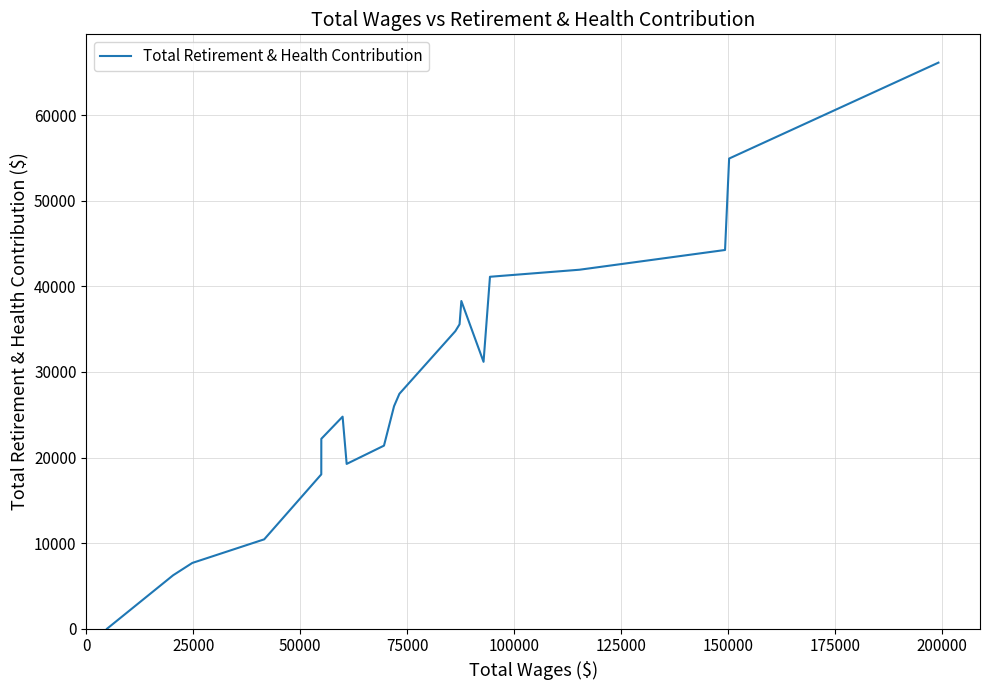

What is the greatest value displayed?

66130